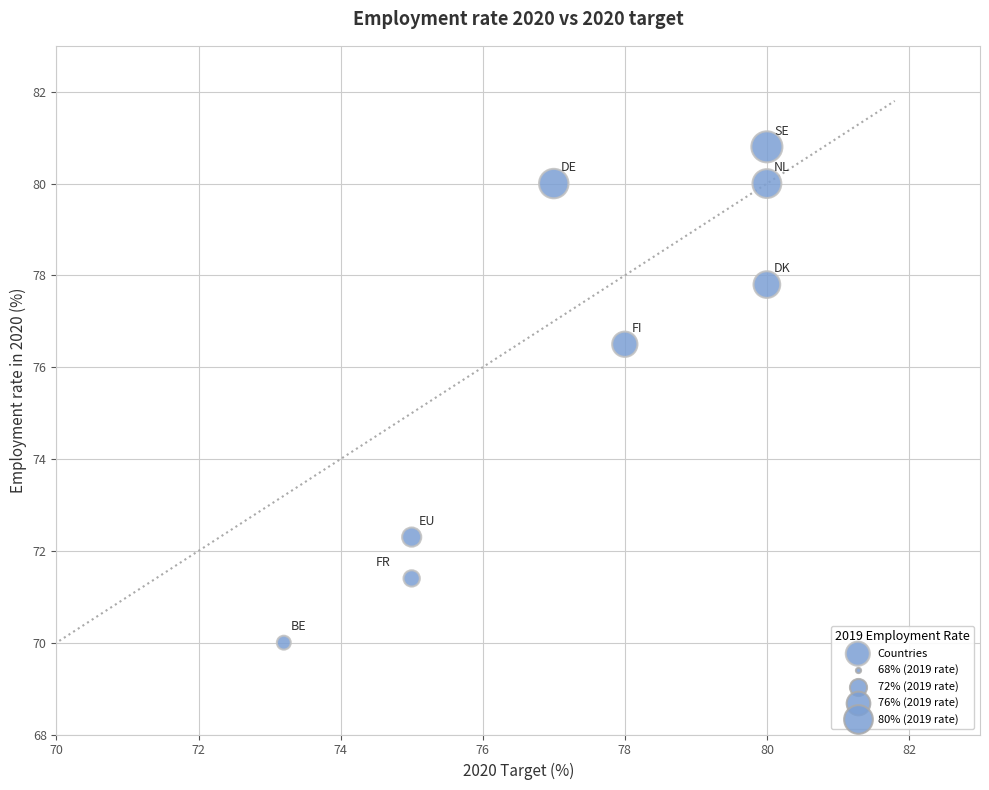

What Y value in the scatter plot is closest to 75?

76.5